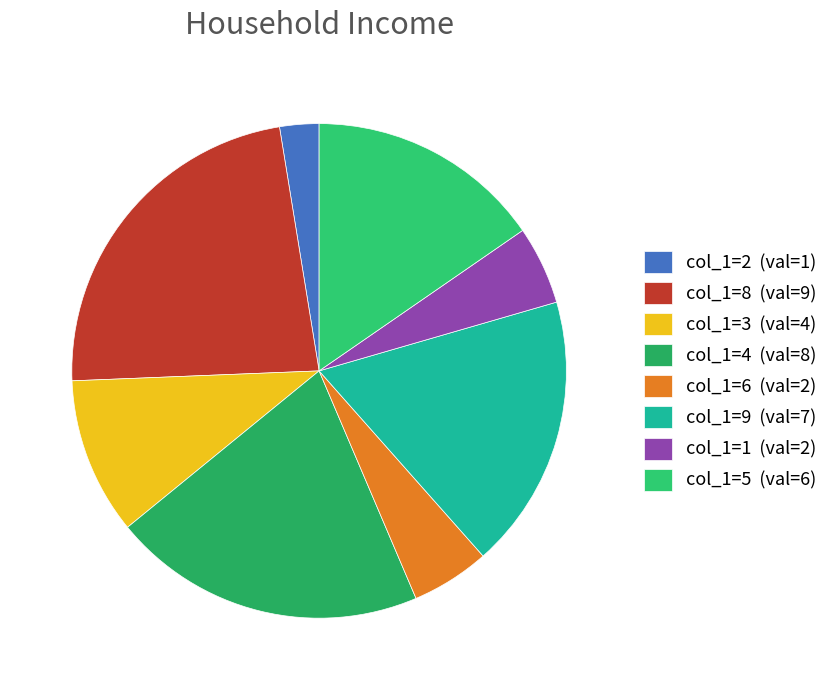

How many slices are in this pie chart?

8